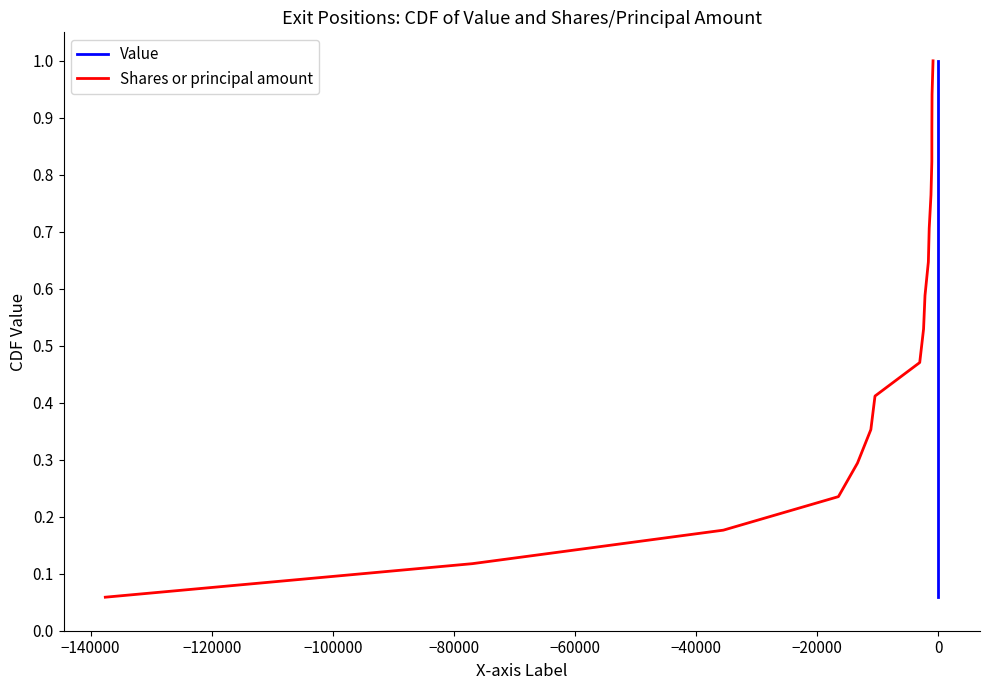

Which series has the largest total across all categories?

Value